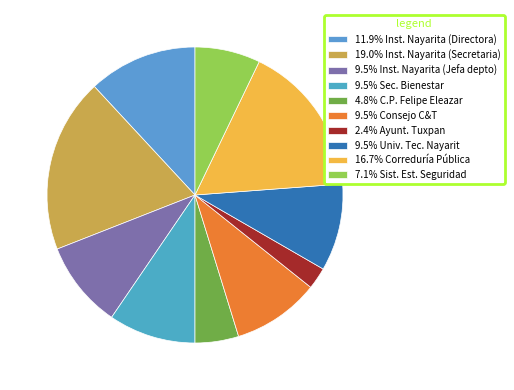

How many segments does this pie chart have?

10